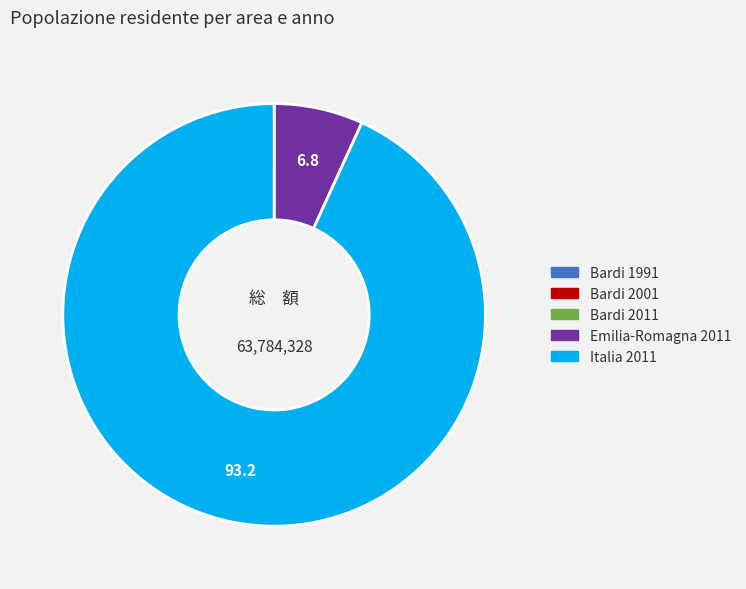

Approximately how many times larger is the value at Italia 2011 compared to Emilia-Romagna 2011?

13.7